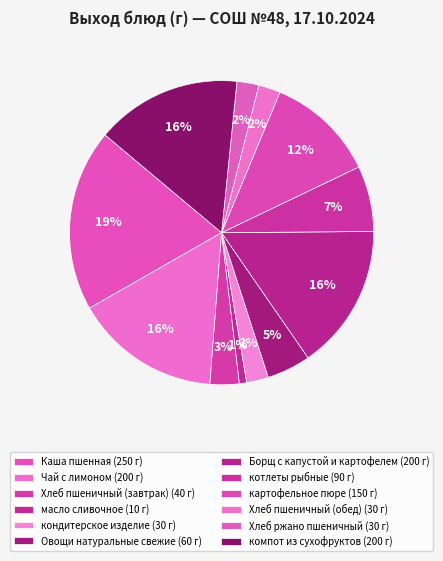

Count the number of slices in the pie.

12